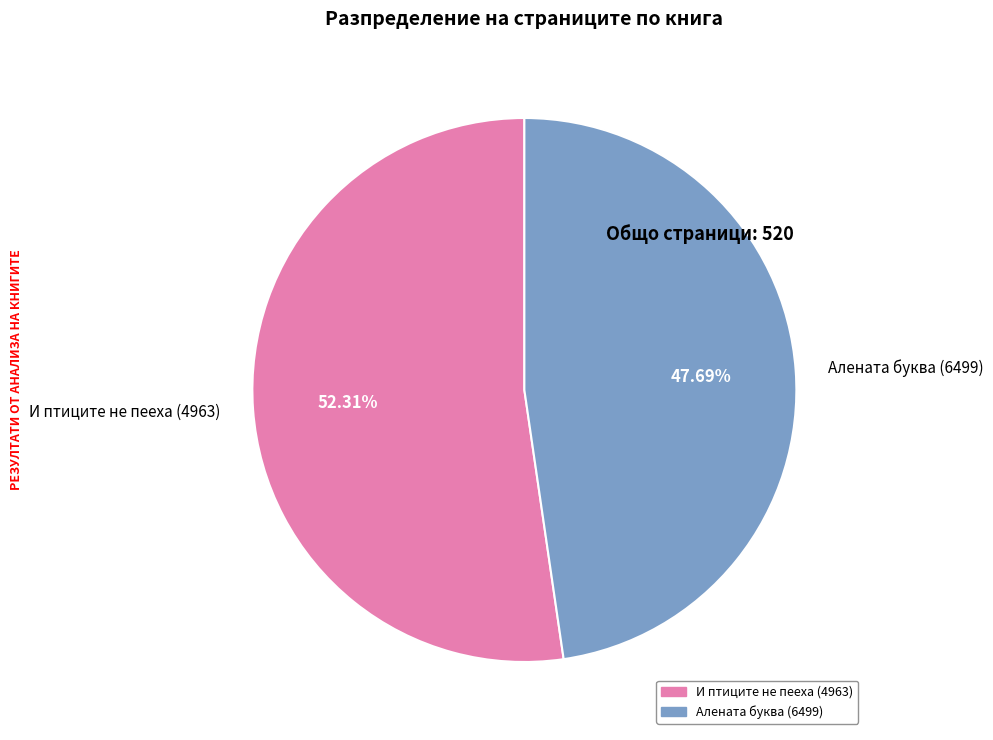

What is the ratio of the value at Алената буква (6499) to the value at И птиците не пееха (4963)?

0.9